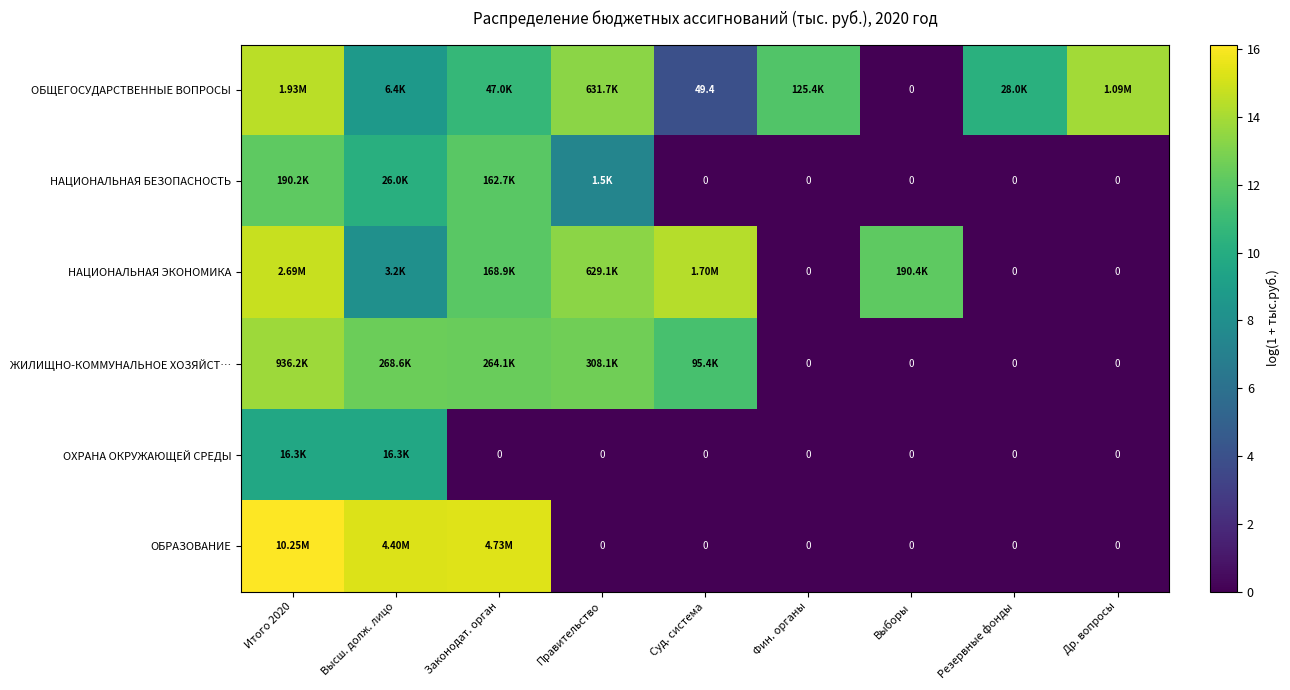

At which category is the sum across all series the highest?

Итого 2020